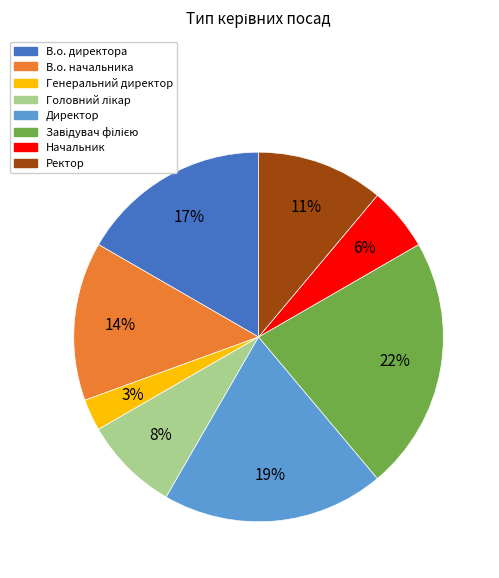

How many segments does this pie chart have?

8